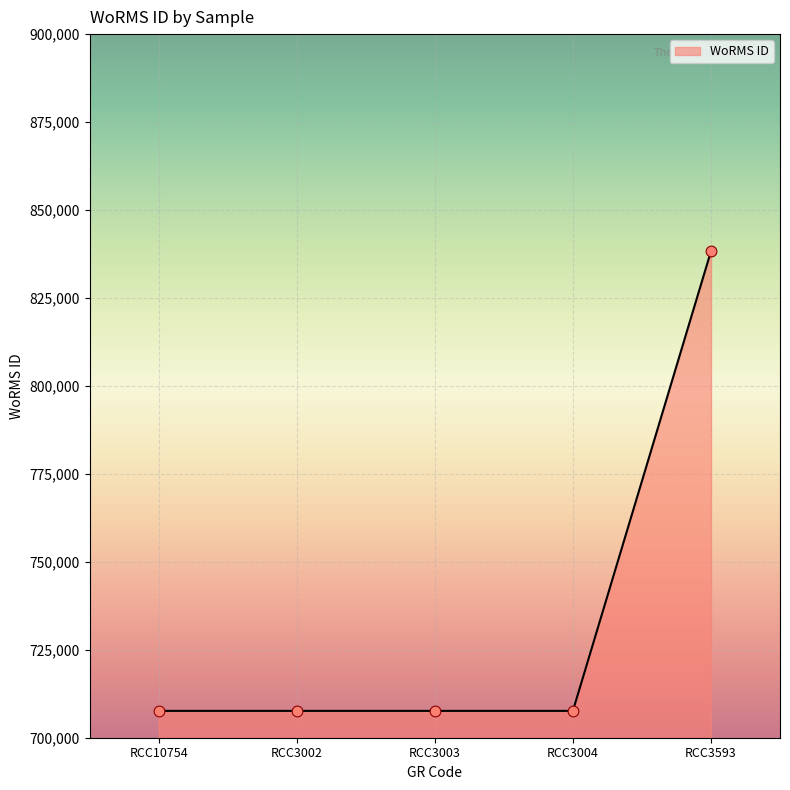

What is the ratio of the value at RCC10754 to the value at RCC3004?

1.0